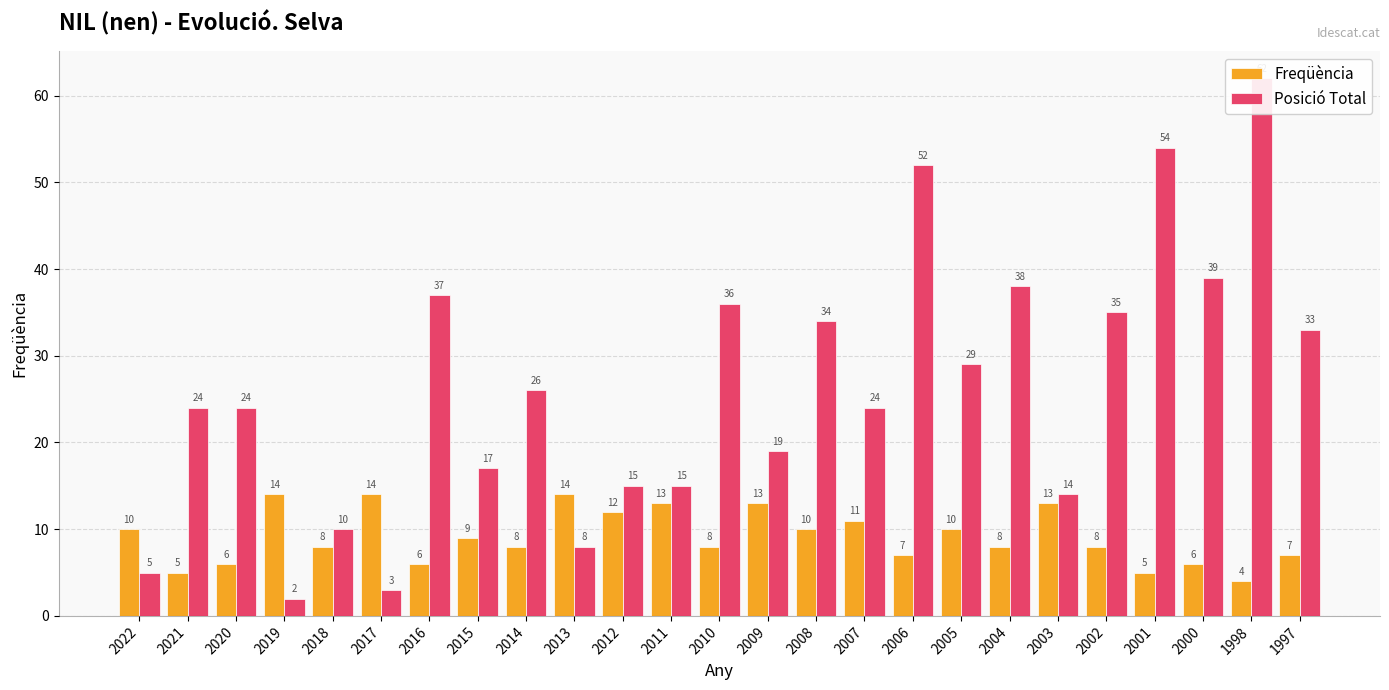

How many groups of bars are there?

25